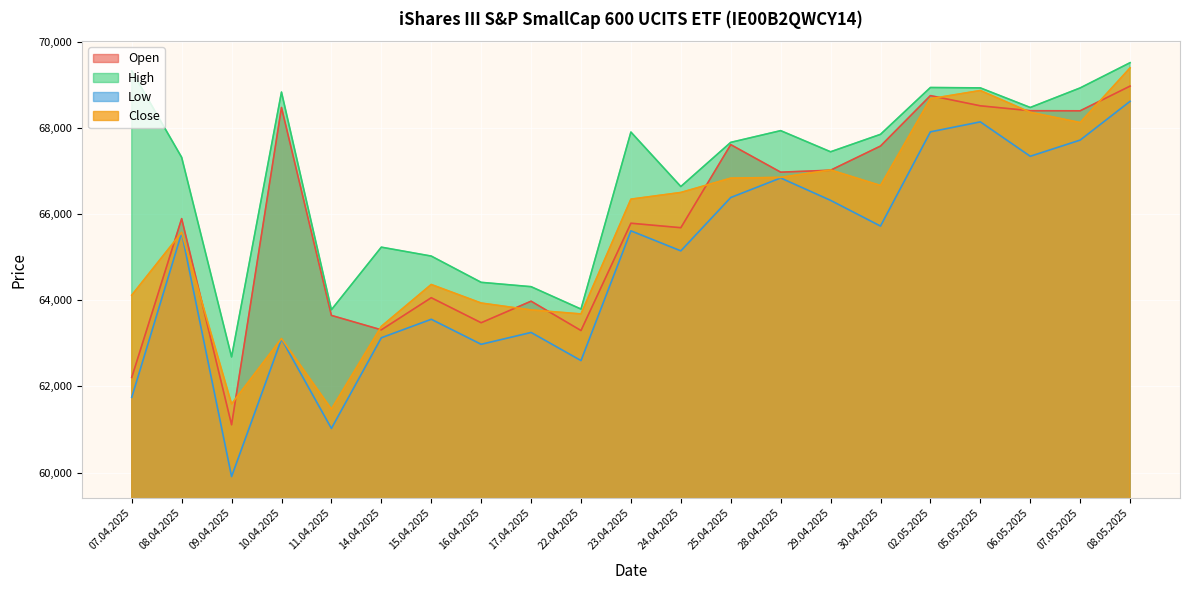

How many lines are shown in the chart?

4